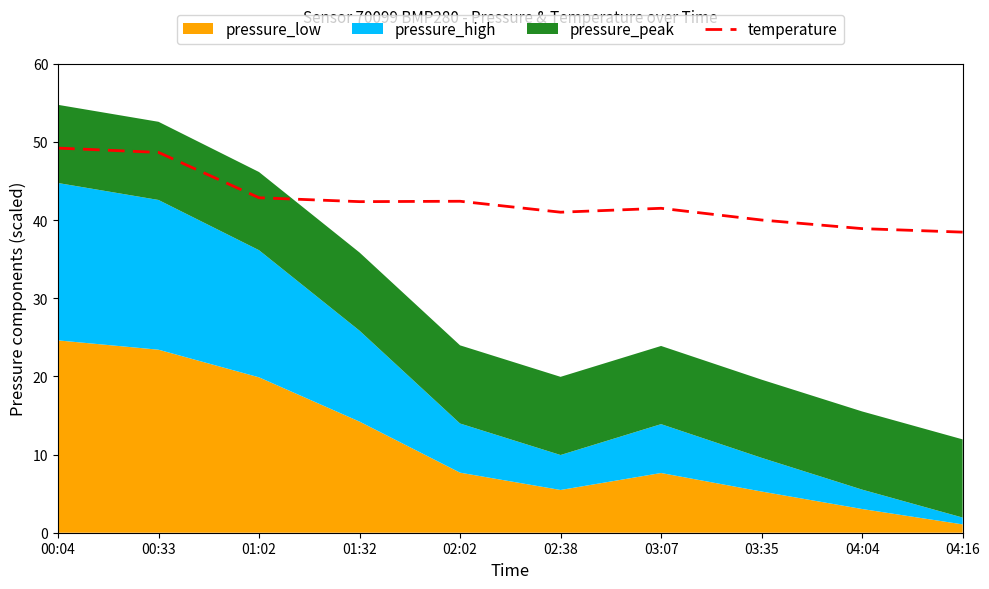

How many data points are less than 42?

5